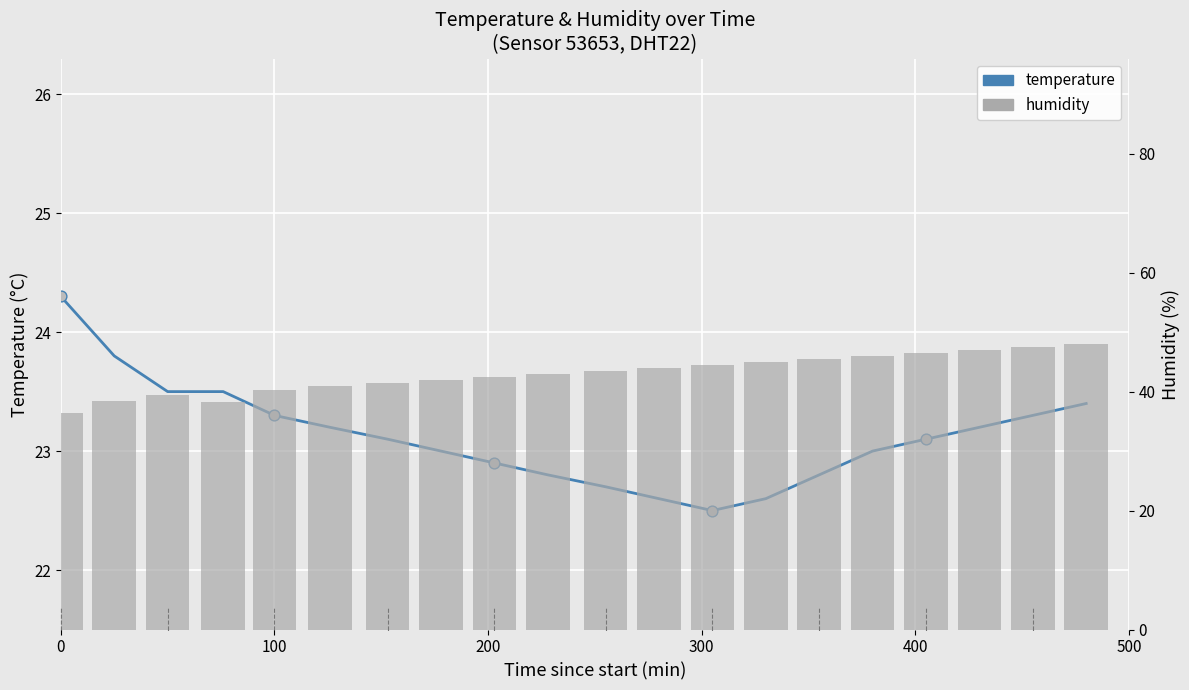

Which series has the largest Y range (max minus min)?

humidity